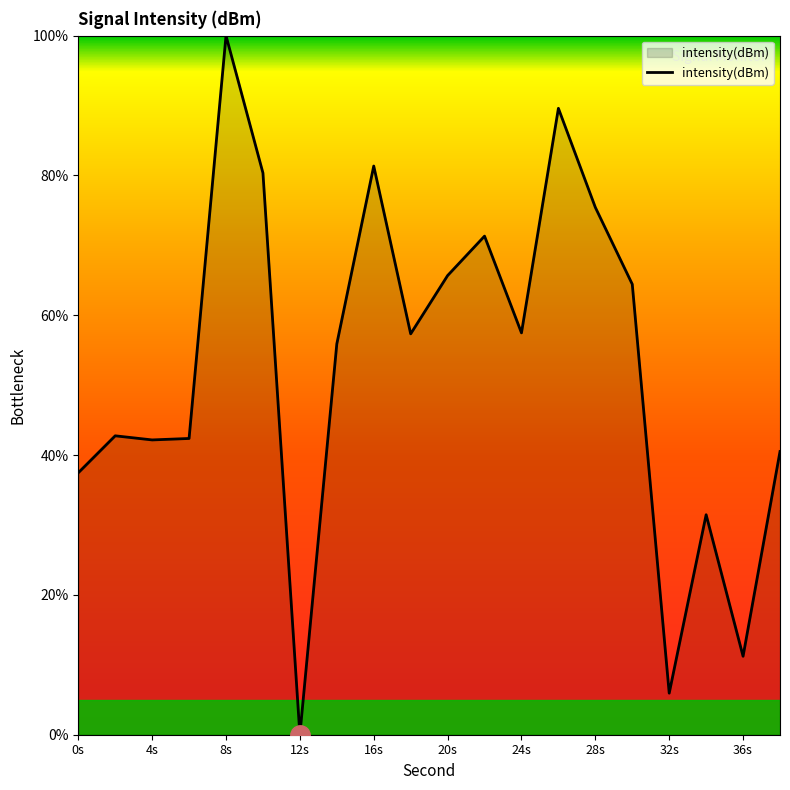

What is the difference between the maximum and minimum values?

100.0